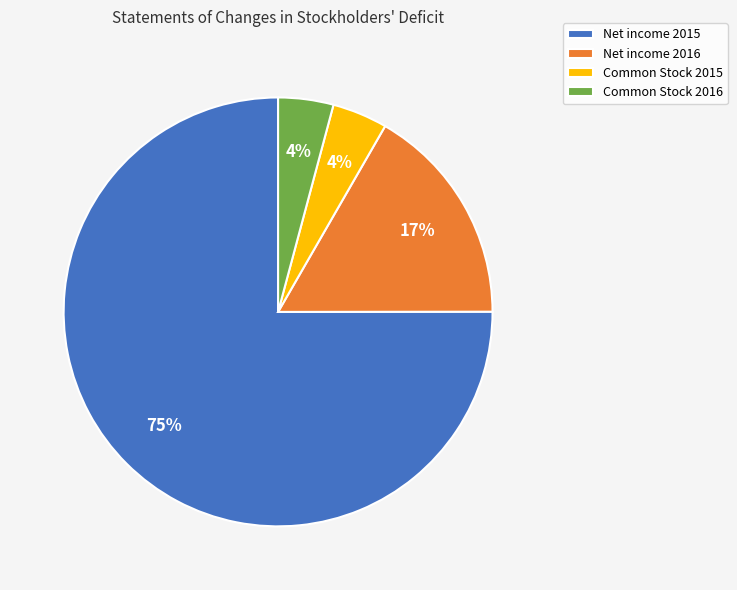

What is the ratio of the value at Common Stock 2015 to the value at Net income 2015?

0.1